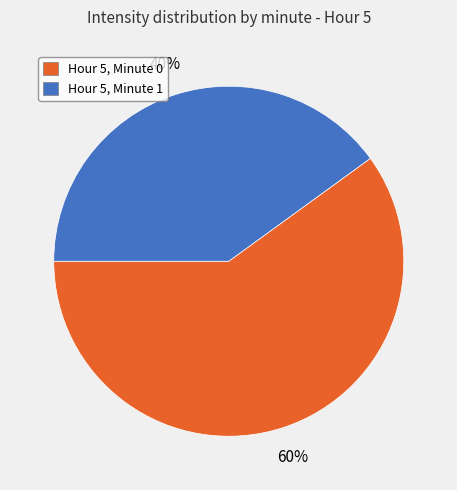

Approximately how many times larger is the value at Hour 5, Minute 0 compared to Hour 5, Minute 1?

1.5